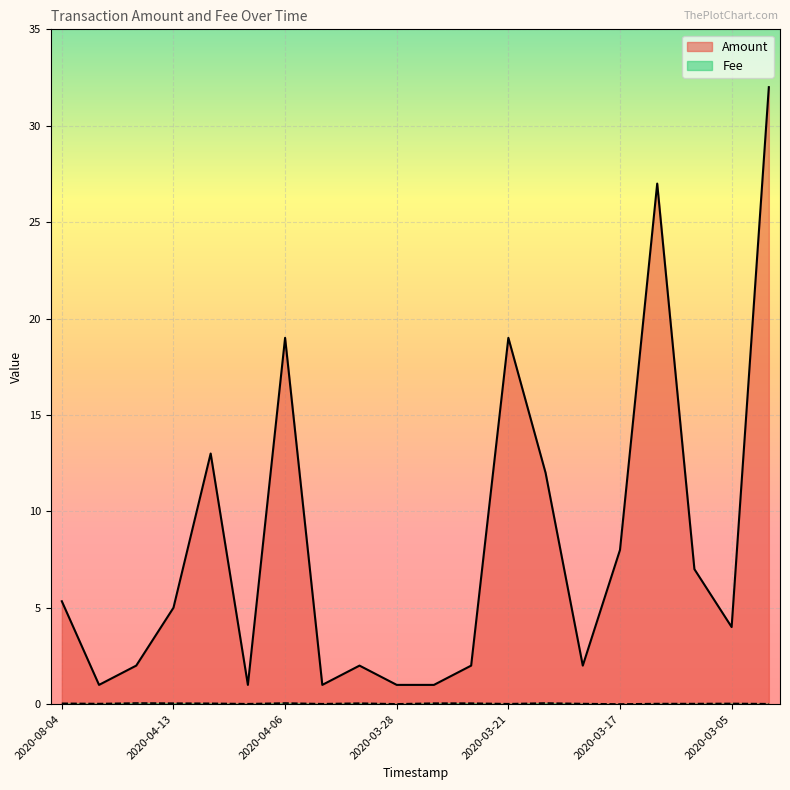

What is the highest value of the Fee series?

0.1